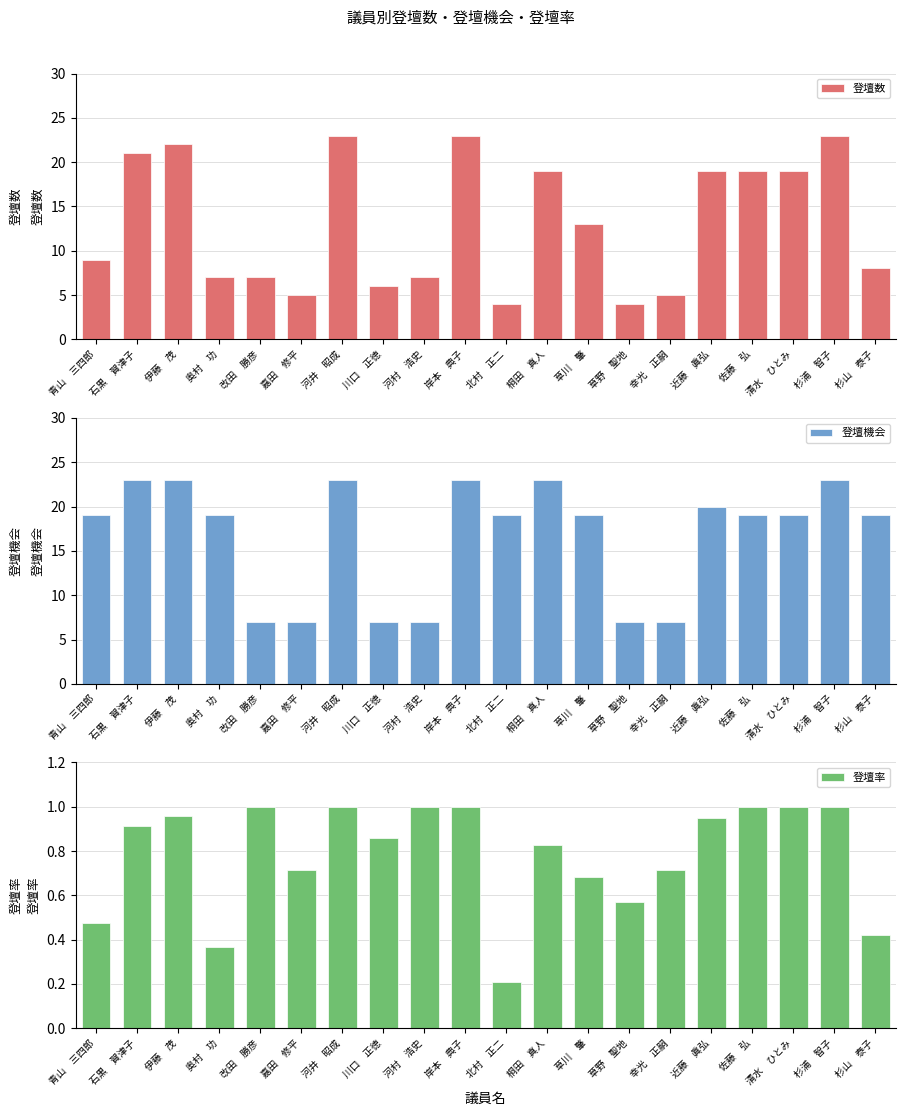

Which series has the largest total across all categories?

登壇機会